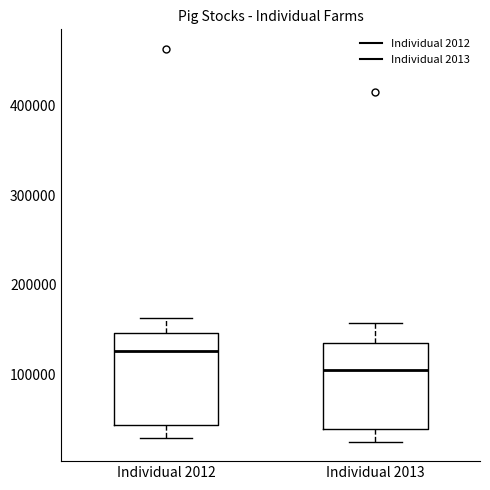

Which box has the lowest median line?

Individual 2013